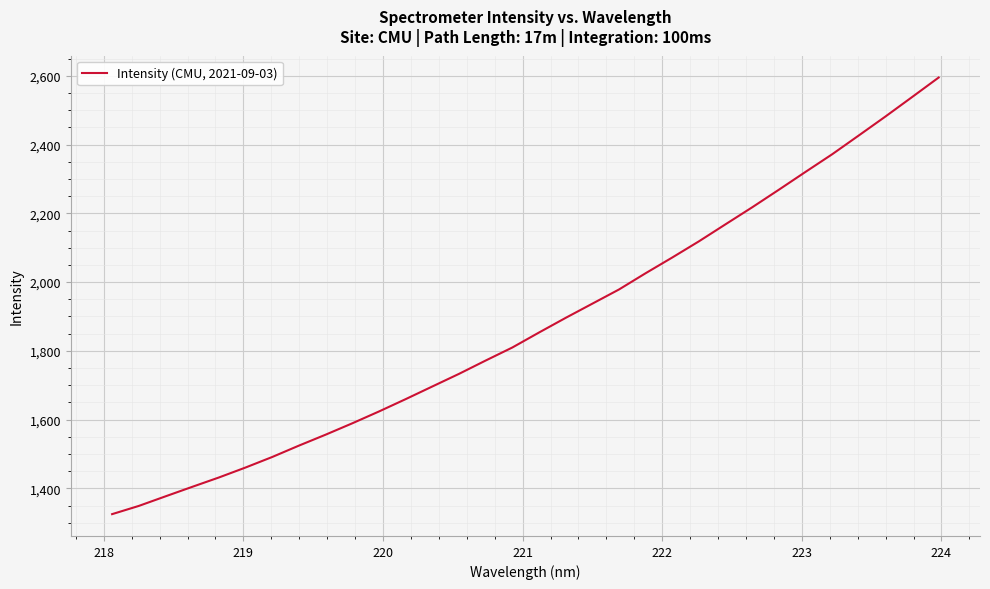

What is the greatest value displayed?

2595.1